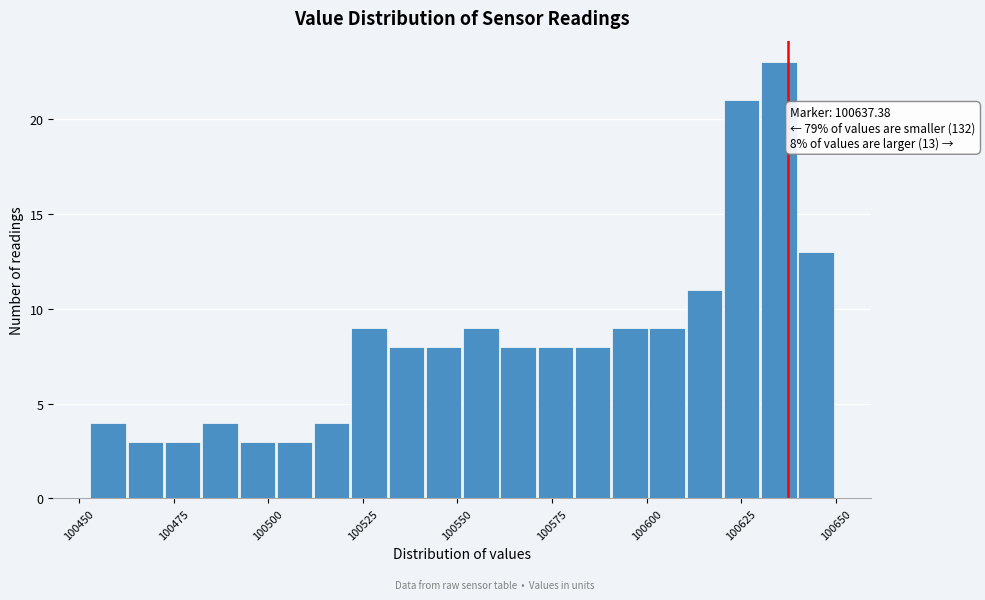

Around what value on the x-axis is the tallest bar? Give the approximate position of its centre, as read against the axis.

100635